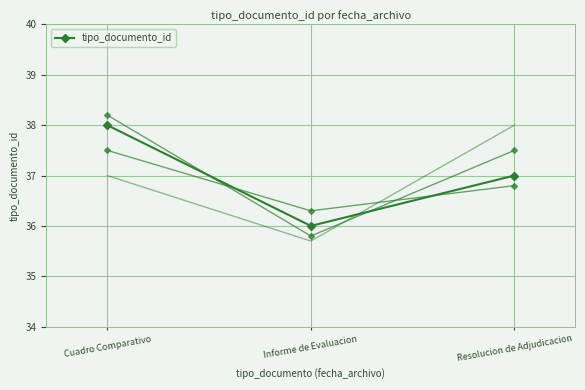

What is the average value?

37